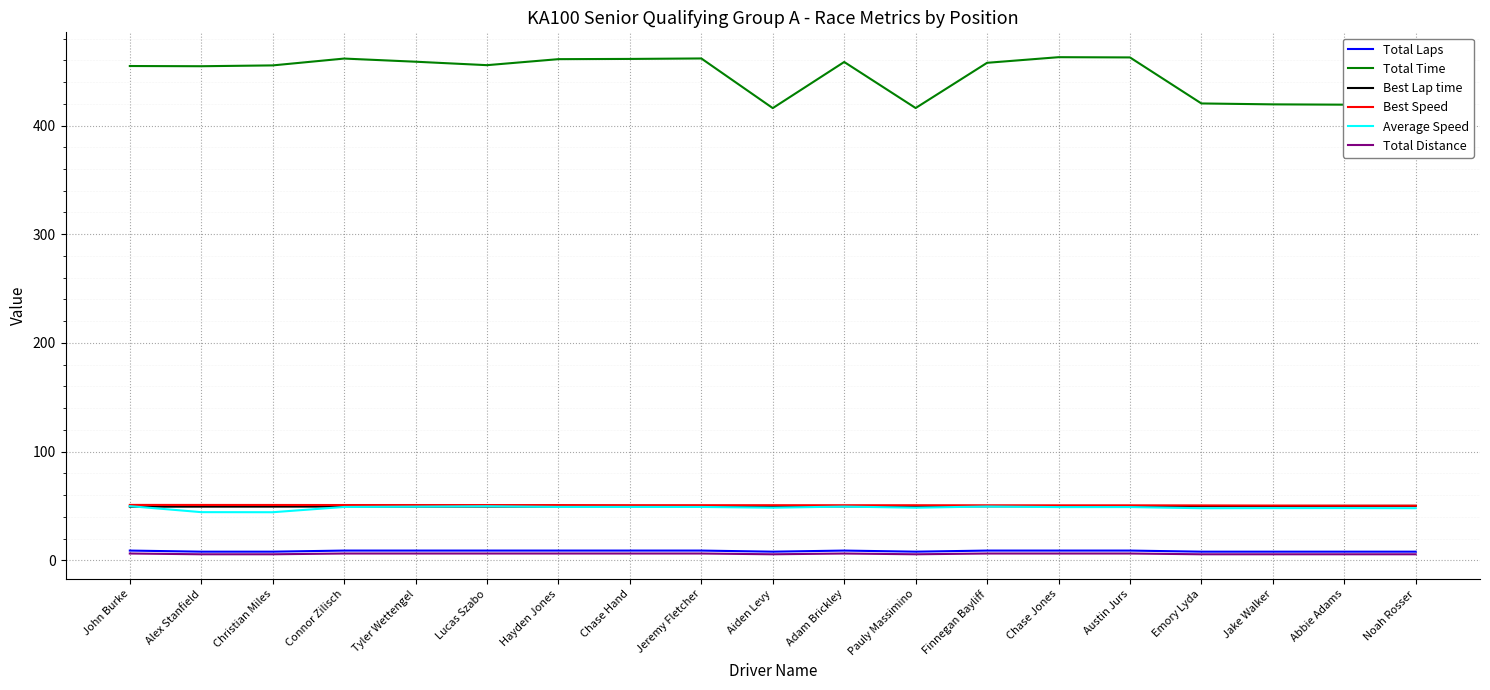

True or false: Total Time and Total Laps cross at least once.

False